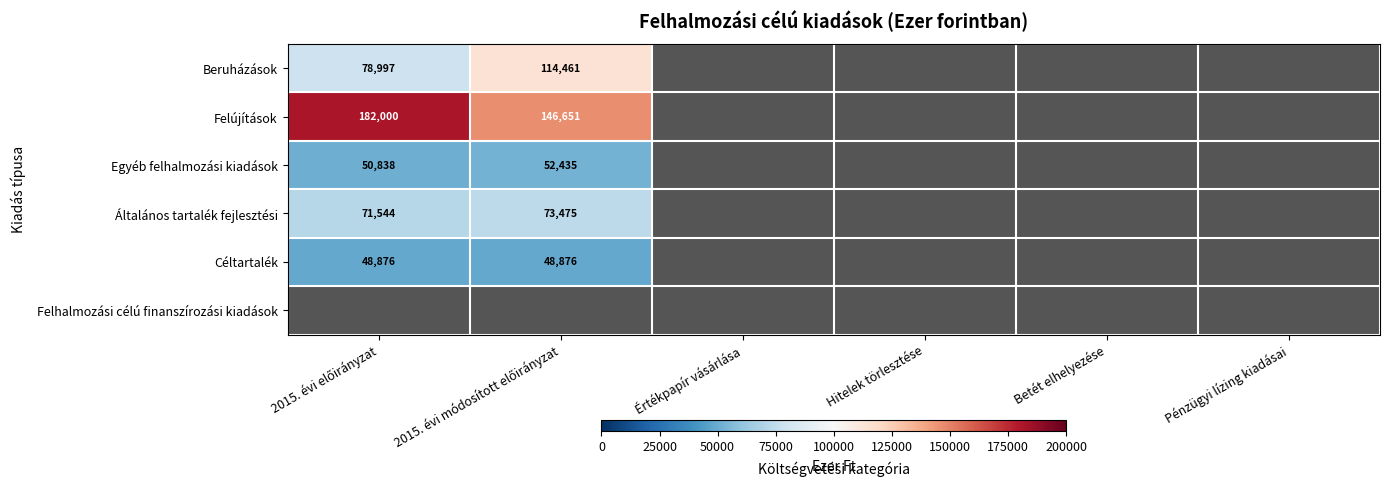

Which series has the widest spread of values?

Beruházások